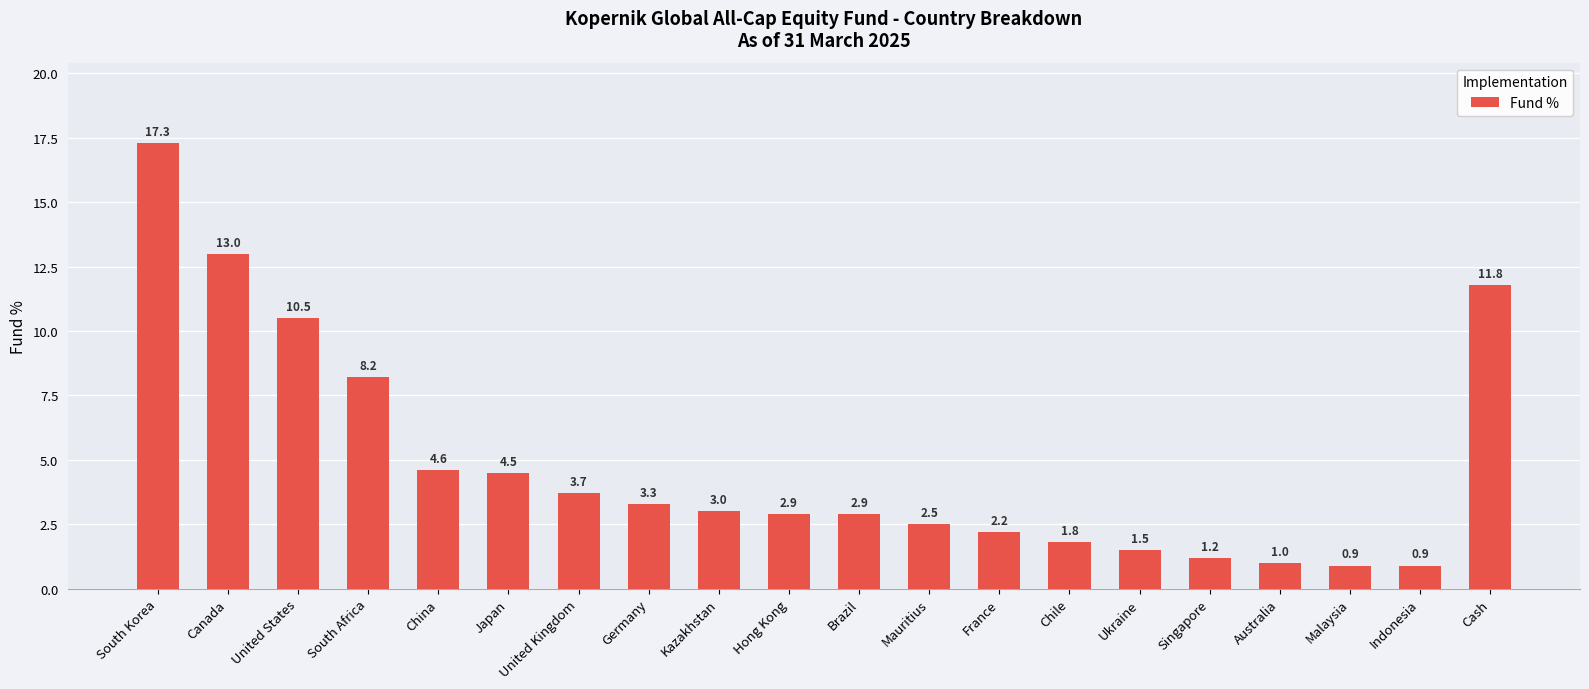

At which label is the value closest to 9?

South Africa